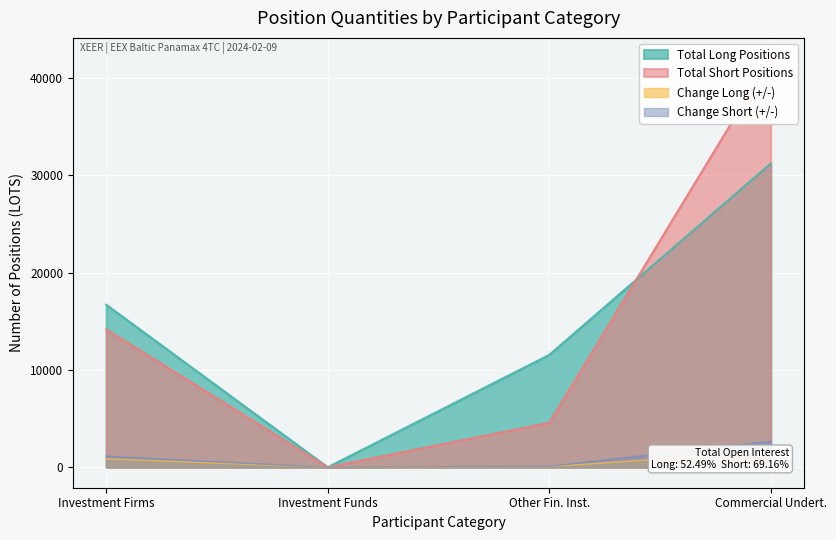

Which category has the highest value in the Total Long Positions series?

Commercial Undert.